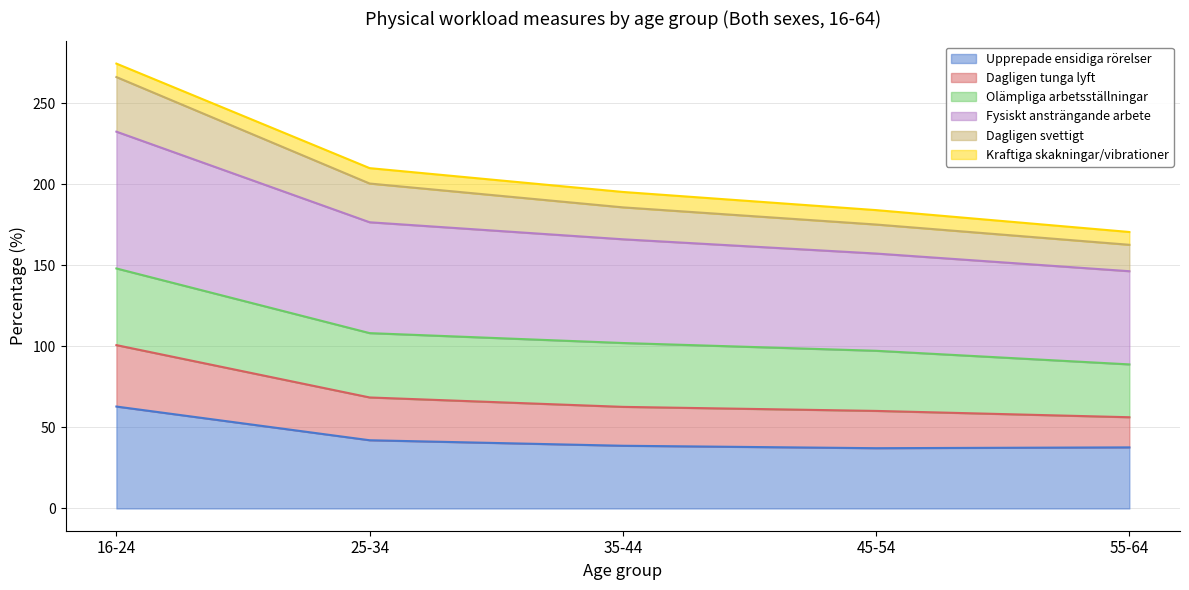

At which category is the sum across all series the highest?

16-24